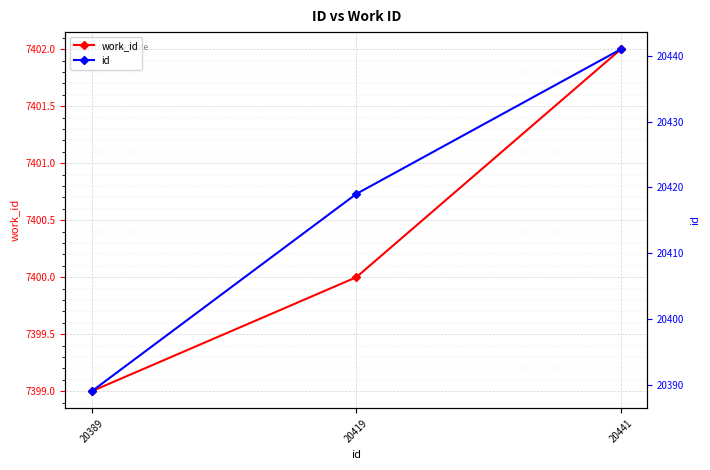

Between 20419 and 20441, which is larger?

20441